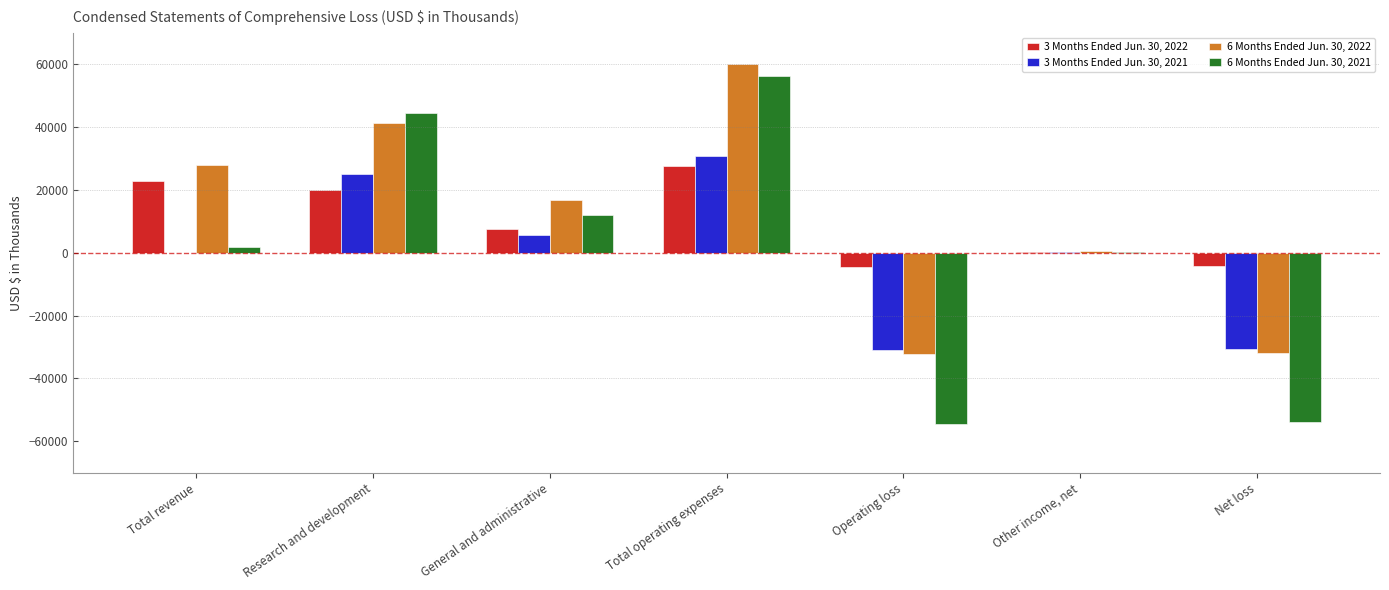

At which label is 3 Months Ended Jun. 30, 2022 closest to 11501?

General and administrative